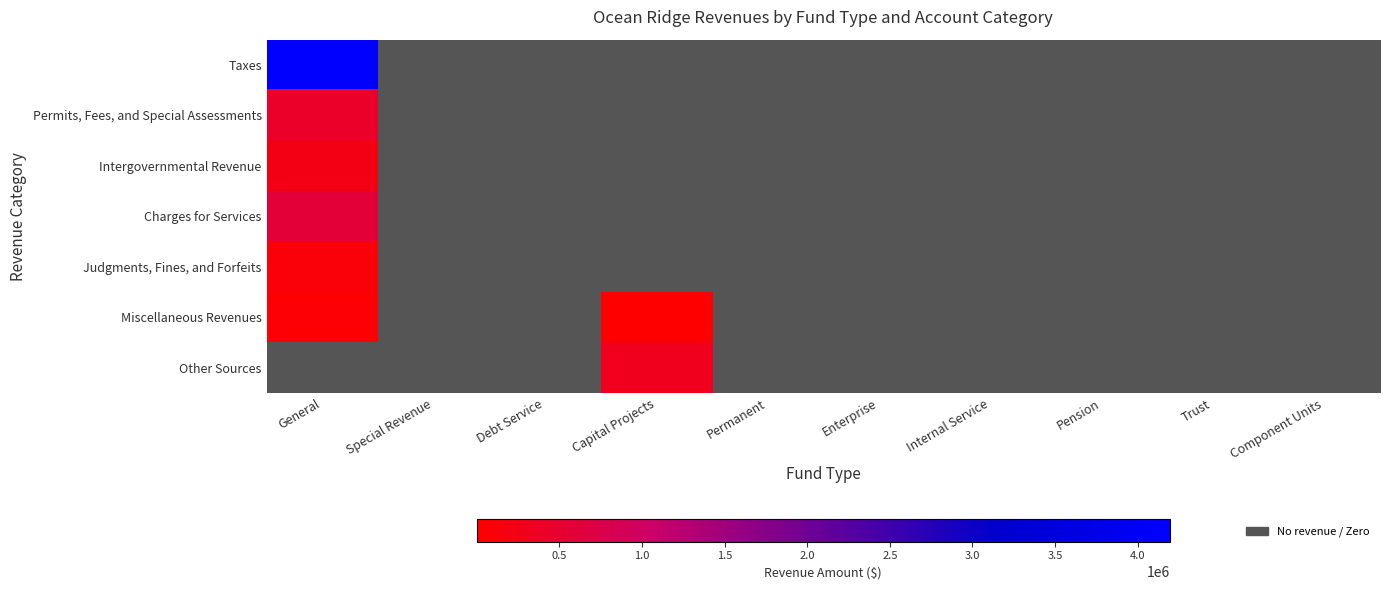

Rank the series at Special Revenue from highest to lowest value.

Taxes, Permits, Fees, and Special Assessments, Intergovernmental Revenue, Charges for Services, Judgments, Fines, and Forfeits, Miscellaneous Revenues, Other Sources